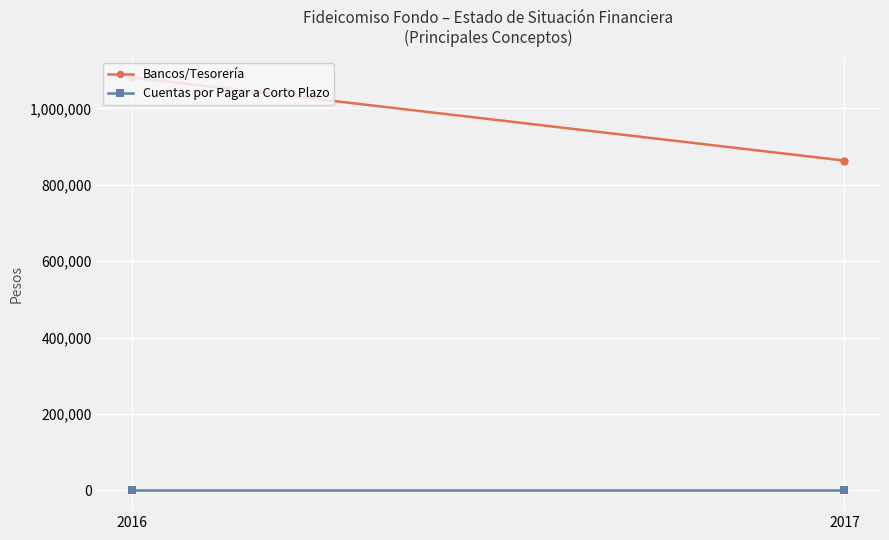

What is the highest value of the Bancos/Tesorería series?

1080989.5